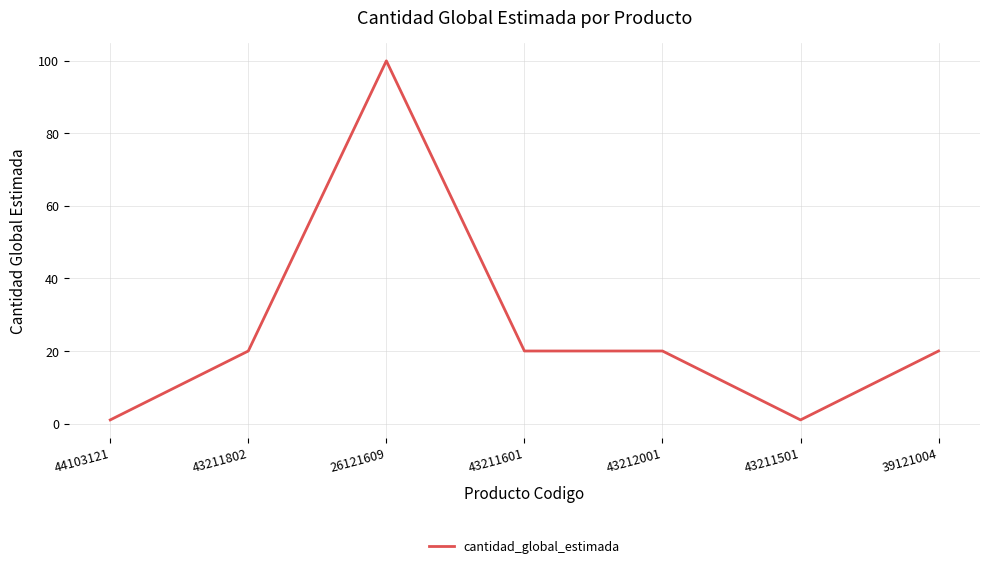

What is the difference between the second highest and minimum values?

19